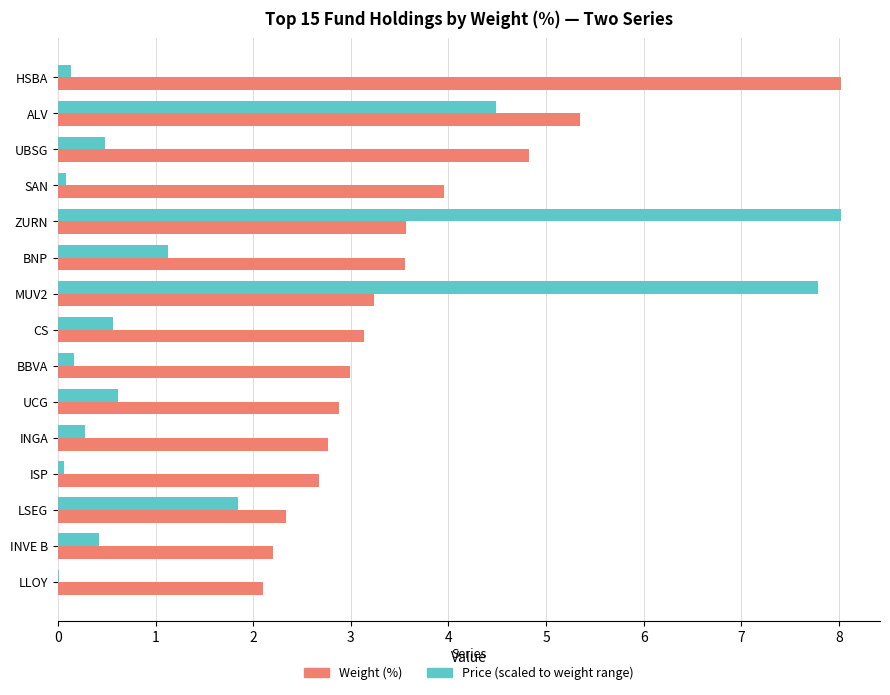

What is the maximum value shown in the chart?

8.0